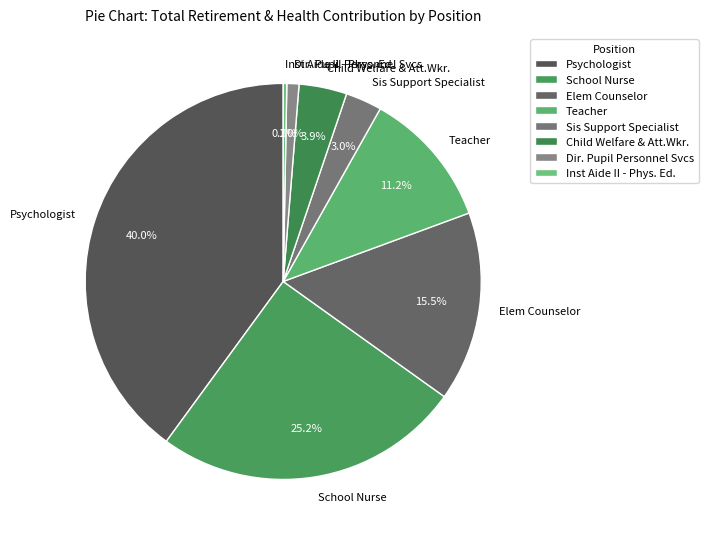

Combined, what portion of the pie is Inst Aide II - Phys. Ed. and Teacher?

11.5%